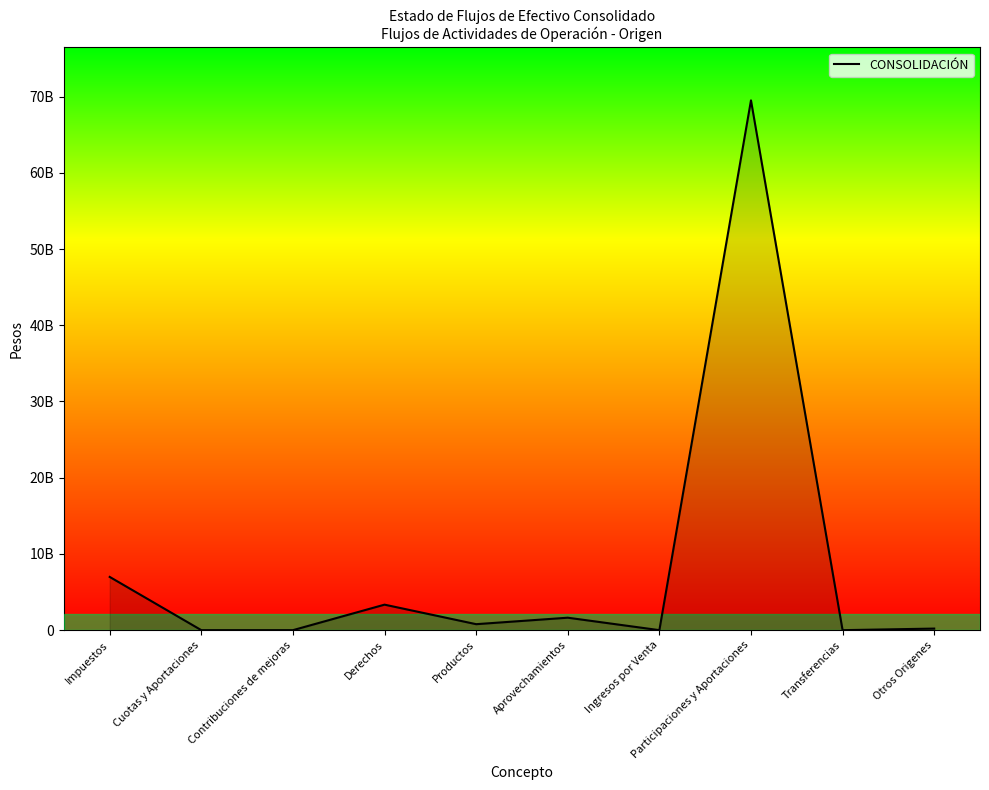

Which has a higher value, Derechos or Productos?

Derechos